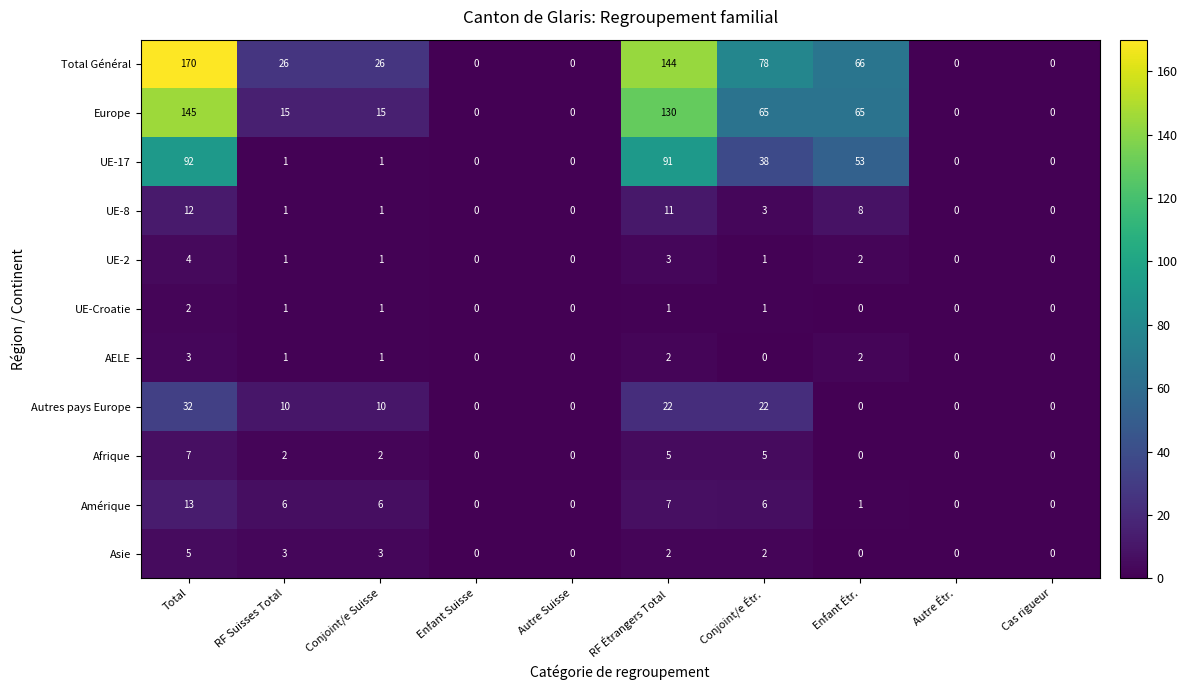

At how many categories does at least one series exceed 81?

2